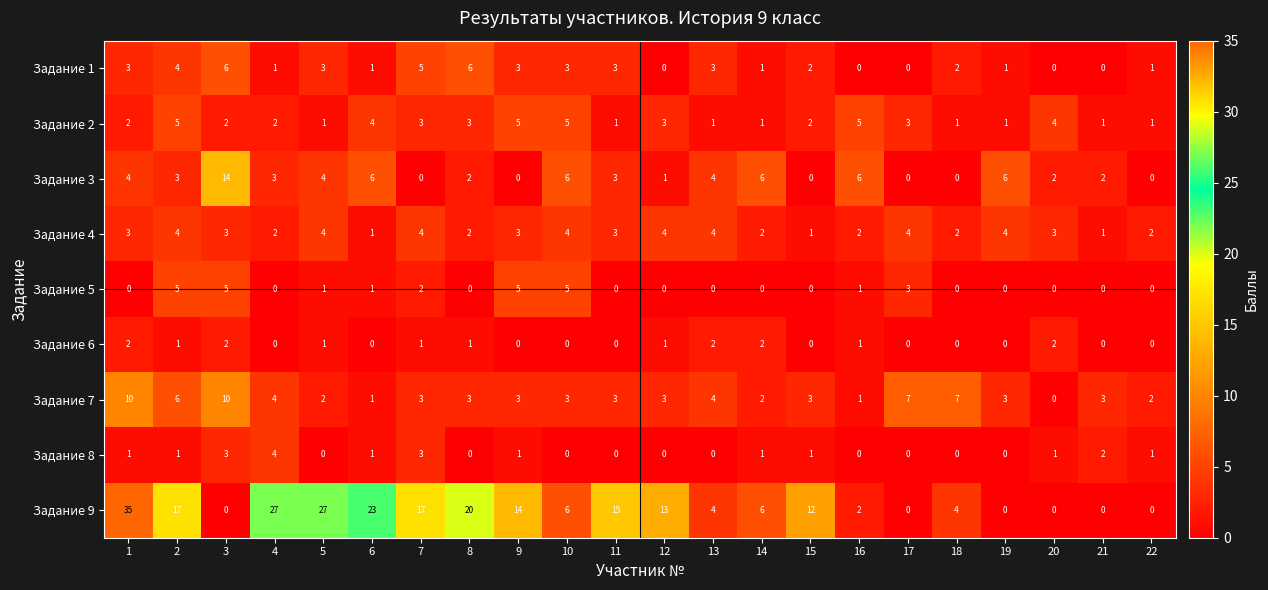

Which series has the largest range (max minus min)?

Задание 9